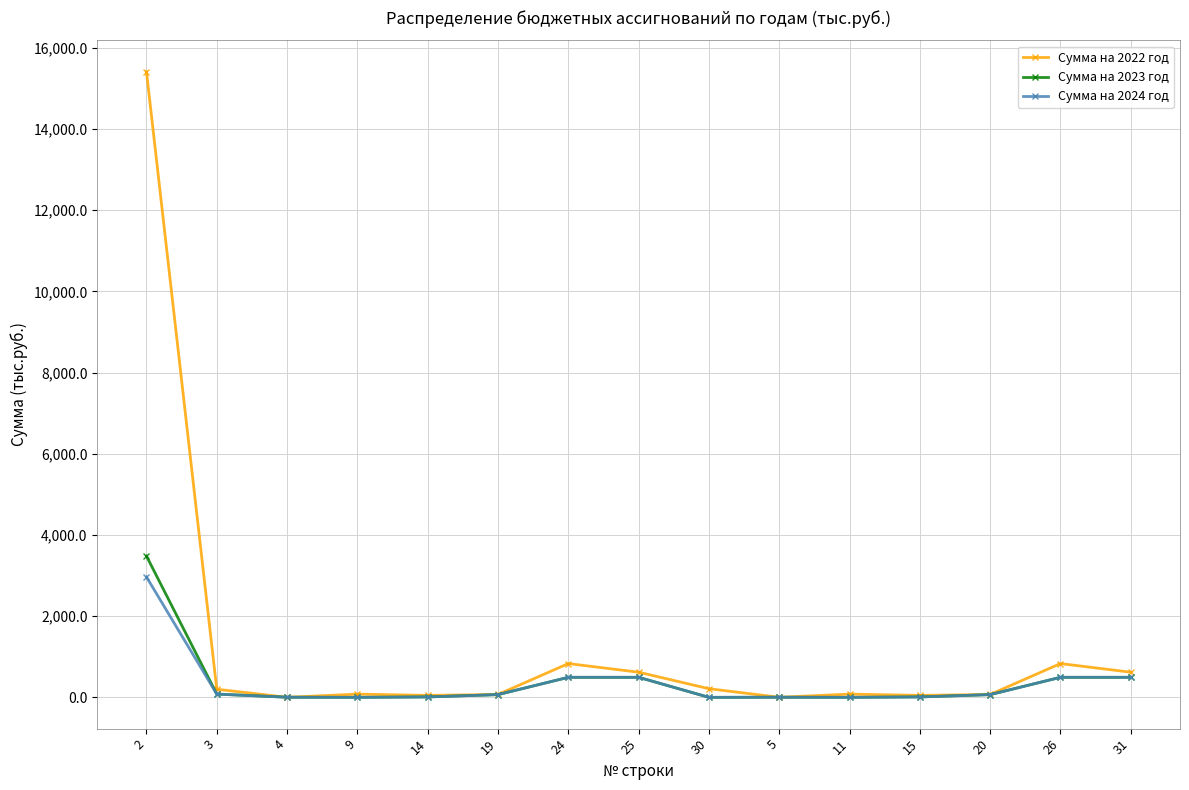

Is this an area chart (filled region under the line)?

No